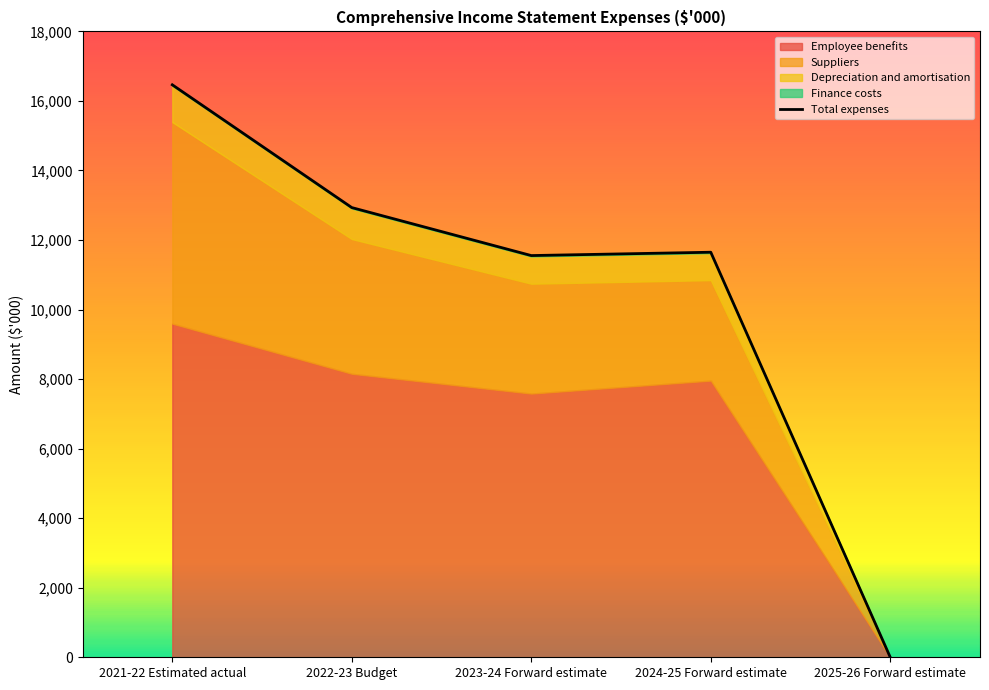

What position from the right is 2024-25 Forward estimate?

2